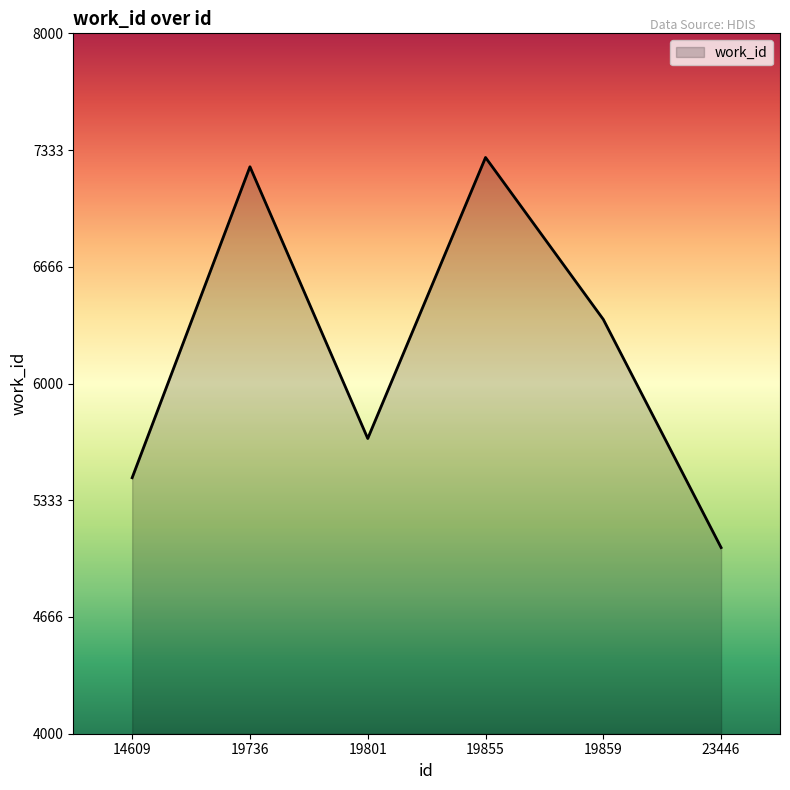

Where is the data nearest to the value 6177?

19859